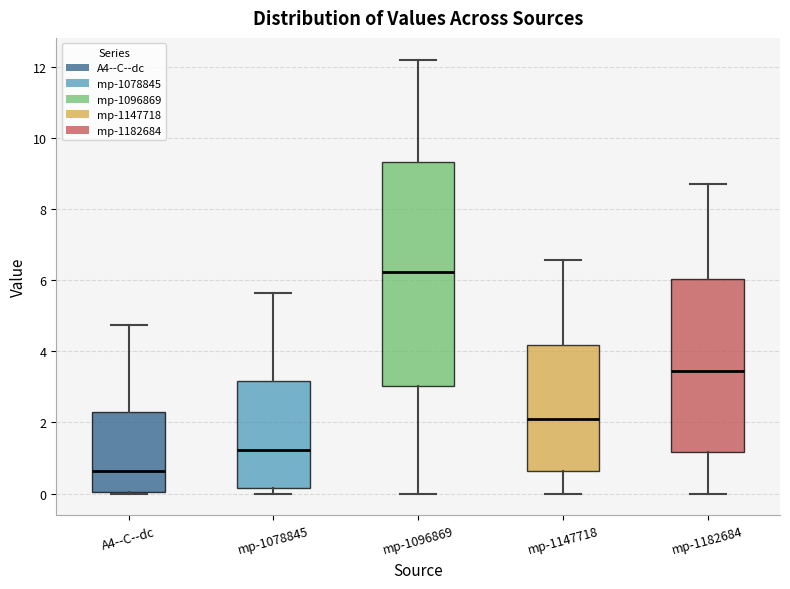

Which box has the lowest median line?

A4--C--dc